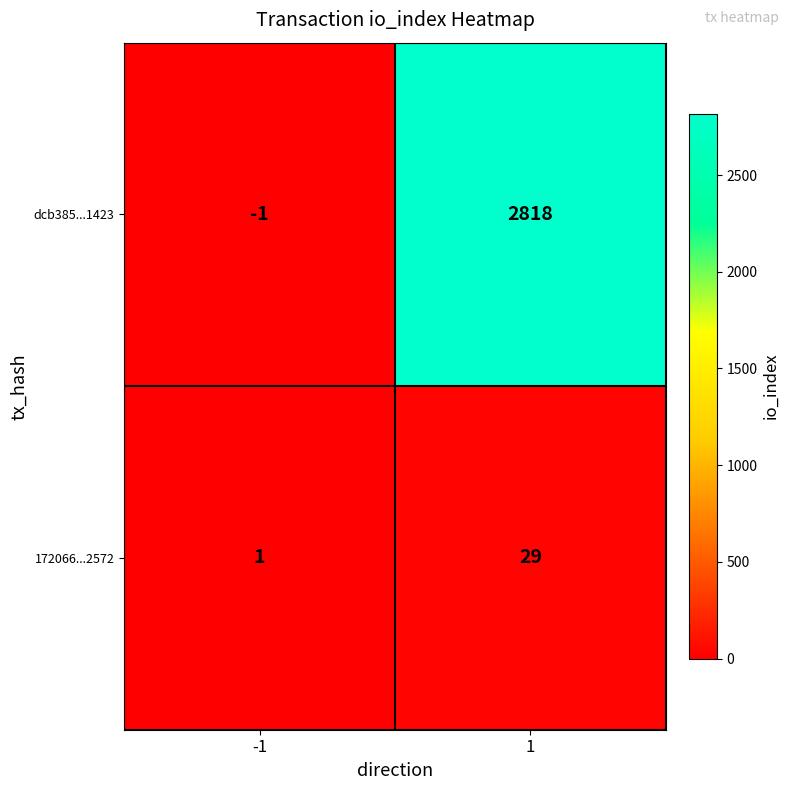

How many data points does each series have?

2